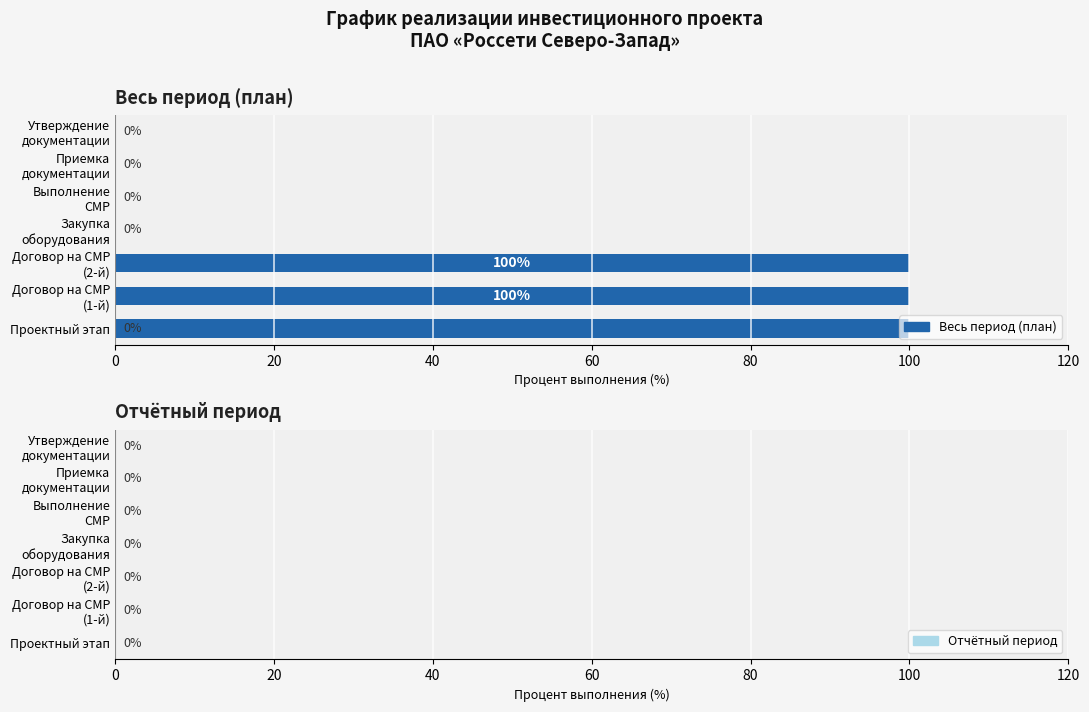

What are all the series names shown in the legend?

Весь период (план), Отчётный период